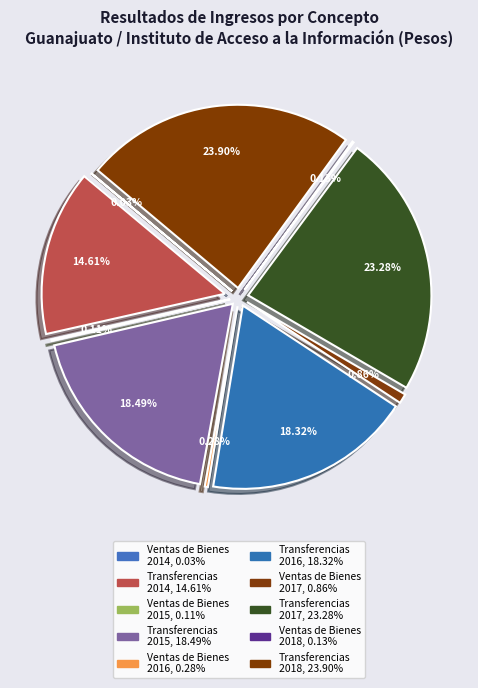

What is the smallest slice in the pie chart?

Ingresos por Ventas de Bienes (2014)